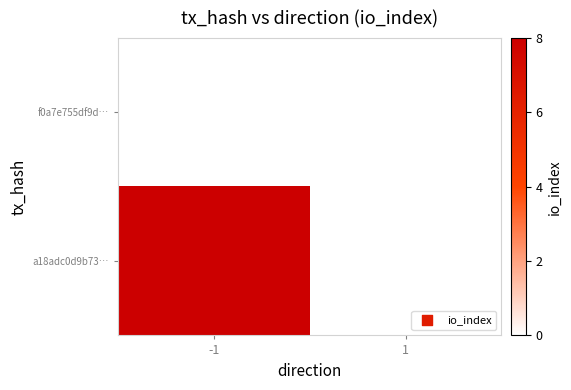

Reading left to right, list all the values displayed in this chart.

f0a7e755df9d…: -1=0	1=0
a18adc0d9b73…: -1=8	1=0